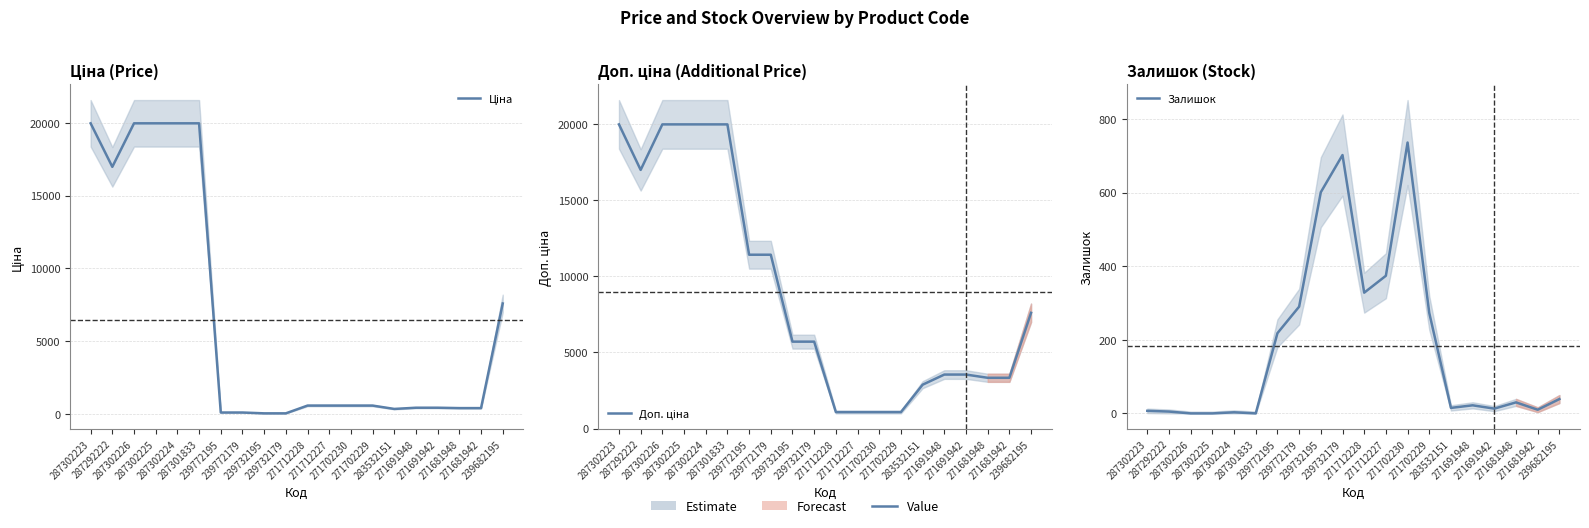

Reading right to left, transcribe all the data shown in this chart.

Ціна: 239682195=7596.5	271681942=416.6	271681948=416.6	271691942=443.1	271691948=443.1	283532151=359.9	271702229=589.9	271702230=589.9	271712227=589.9	271712228=589.9	239732179=57.0	239732195=57.0	239772179=114.1	239772195=114.1	287301833=19964.2	287302224=19964.2	287302225=19964.2	287302226=19964.2	287292222=16976.3	287302223=19964.2
Доп. ціна: 239682195=7596.5	271681942=3332.5	271681948=3332.5	271691942=3545.0	271691948=3545.0	283532151=2878.8	271702229=1081.7	271702230=1081.7	271712227=1081.7	271712228=1081.7	239732179=5705.0	239732195=5705.0	239772179=11410.0	239772195=11410.0	287301833=19964.2	287302224=19964.2	287302225=19964.2	287302226=19964.2	287292222=16976.3	287302223=19964.2
Залишок: 239682195=39.0	271681942=10.0	271681948=30.0	271691942=13.0	271691948=22.0	283532151=15.0	271702229=273.0	271702230=736.0	271712227=374.0	271712228=328.0	239732179=702.0	239732195=601.0	239772179=290.0	239772195=218.0	287301833=0.0	287302224=3.0	287302225=0.0	287302226=0.0	287292222=5.0	287302223=7.0